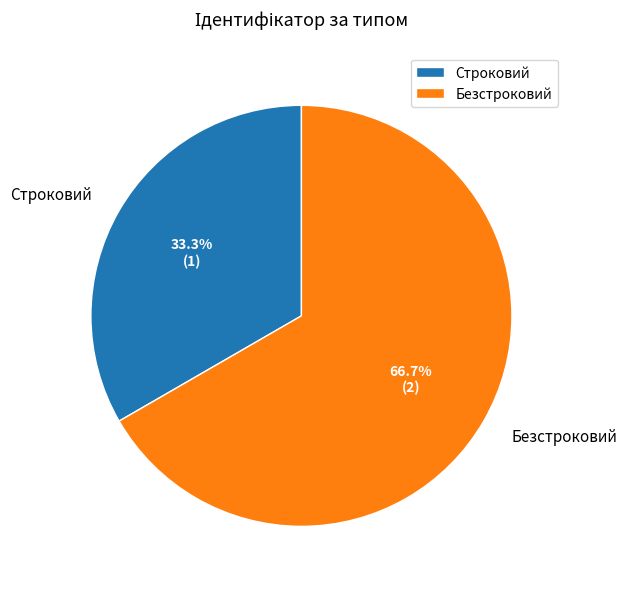

To the nearest percent, what is the combined percentage of Безстроковий and Строковий?

100%